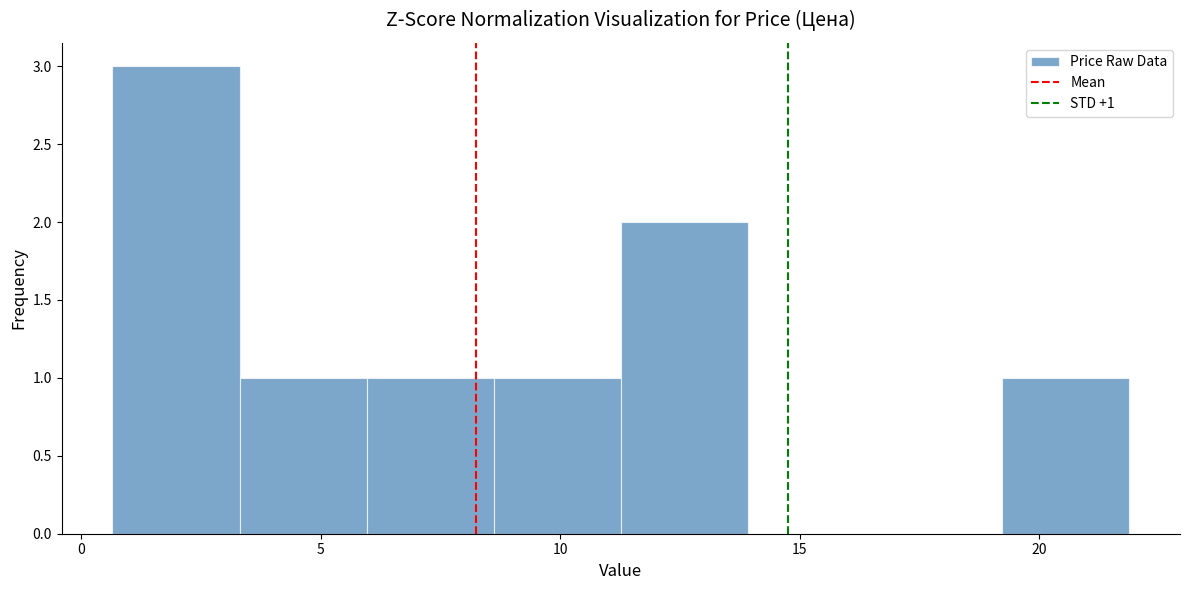

Over which range of the x-axis is the bar tallest?

0.5 to 3.5